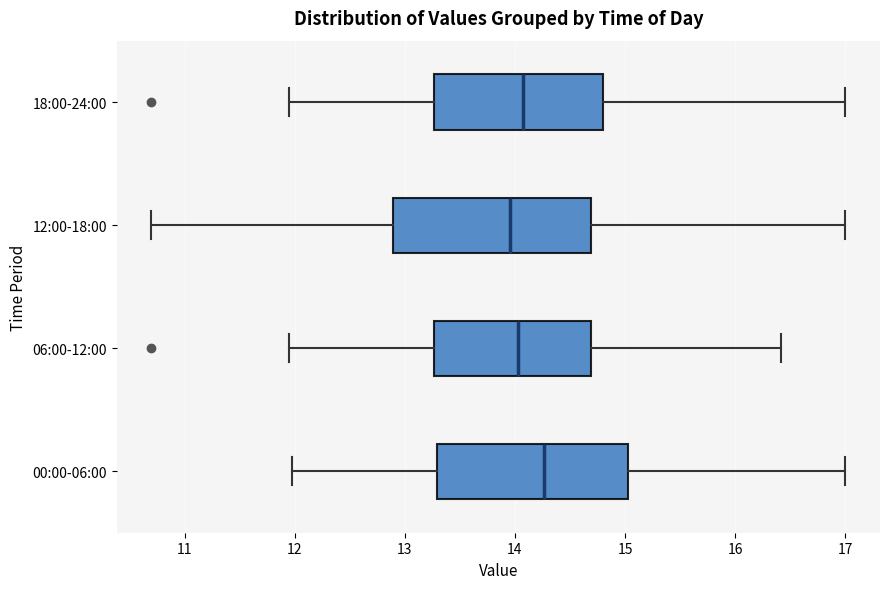

Reading bottom to top, read every box against the x-axis: the position of its median line, the range the box covers, and the ends of its whiskers. The values are not printed on the chart, so give them approximately, as read against the axis.

00:00-06:00: median 14.3, box 13.3 to 15.0, whiskers 12.0 to 17.0
06:00-12:00: median 14.0, box 13.3 to 14.7, whiskers 12.0 to 16.4
12:00-18:00: median 14.0, box 12.9 to 14.7, whiskers 10.7 to 17.0
18:00-24:00: median 14.1, box 13.3 to 14.8, whiskers 12.0 to 17.0